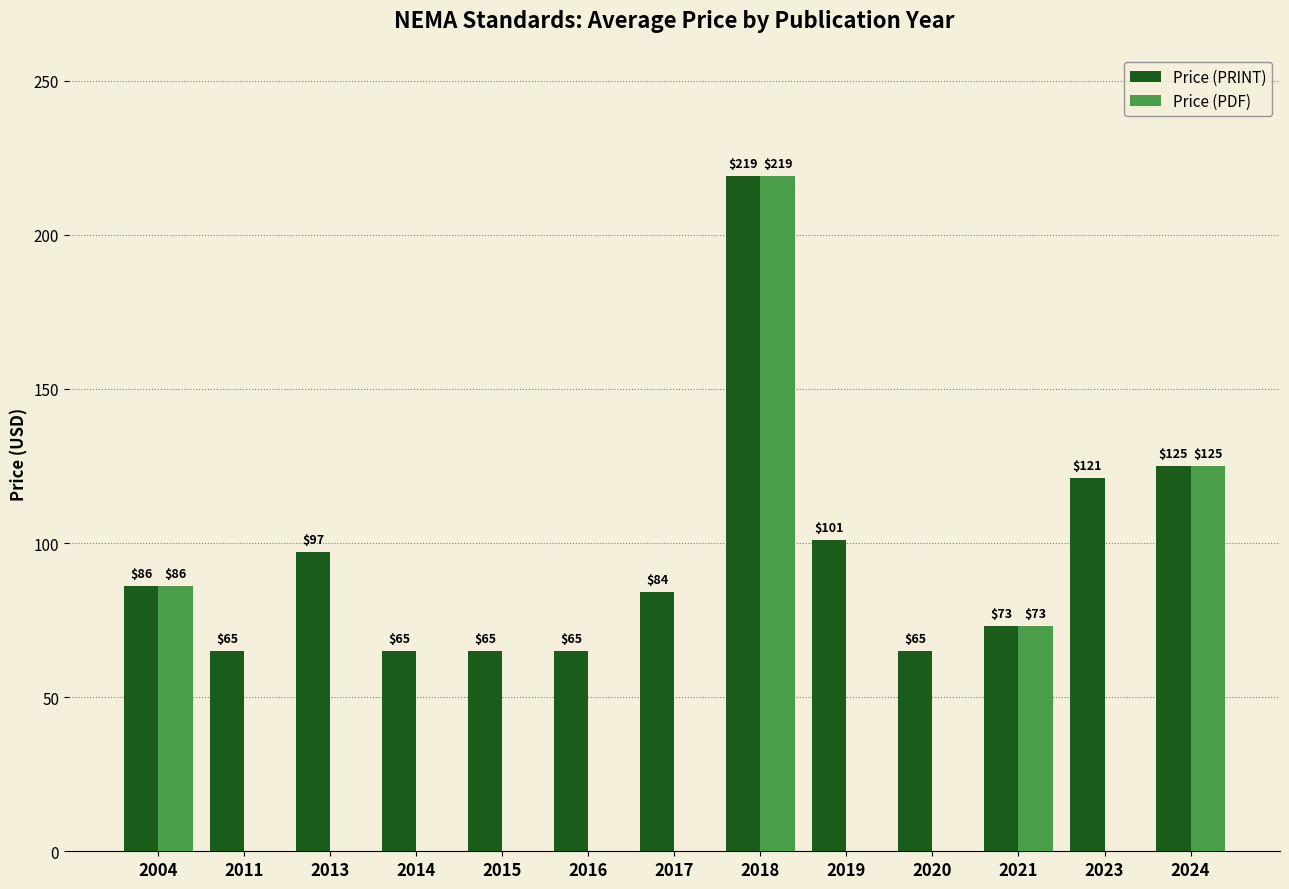

Are the bars grouped side by side (vs. stacked)?

Yes